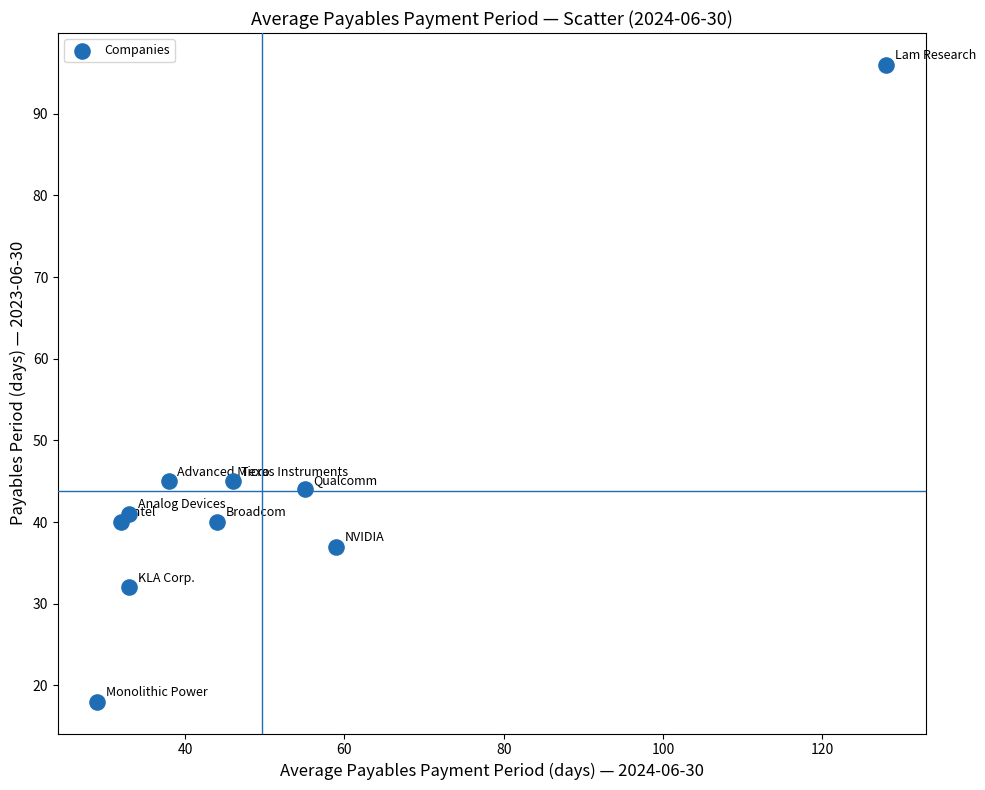

What is the average X value?

50